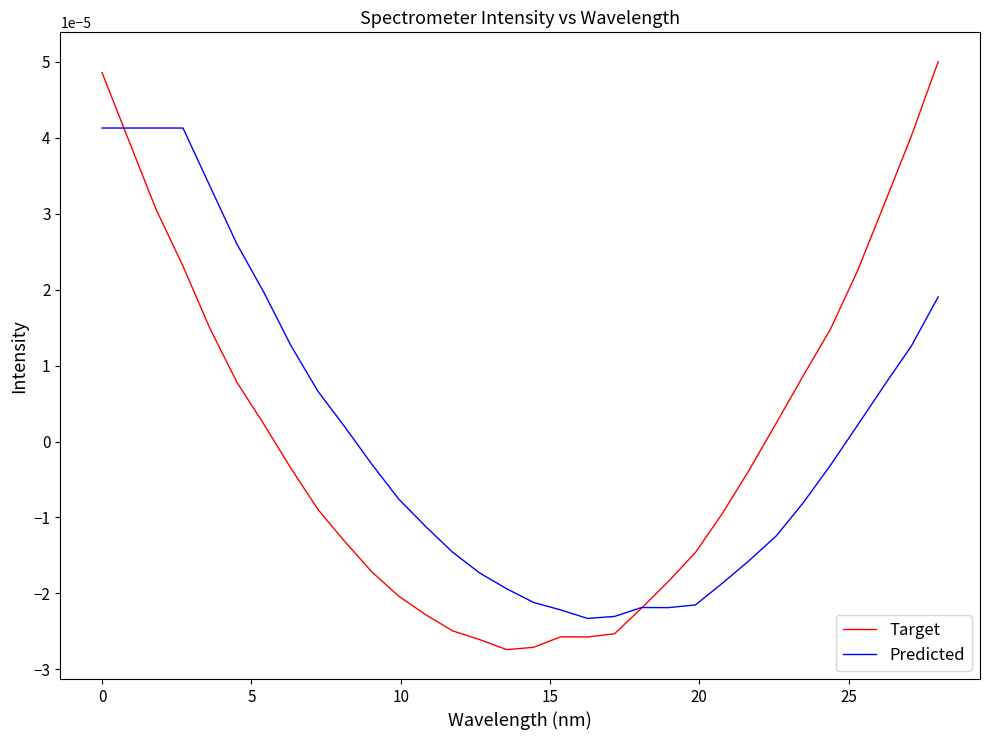

Which series has the widest spread of values?

Target